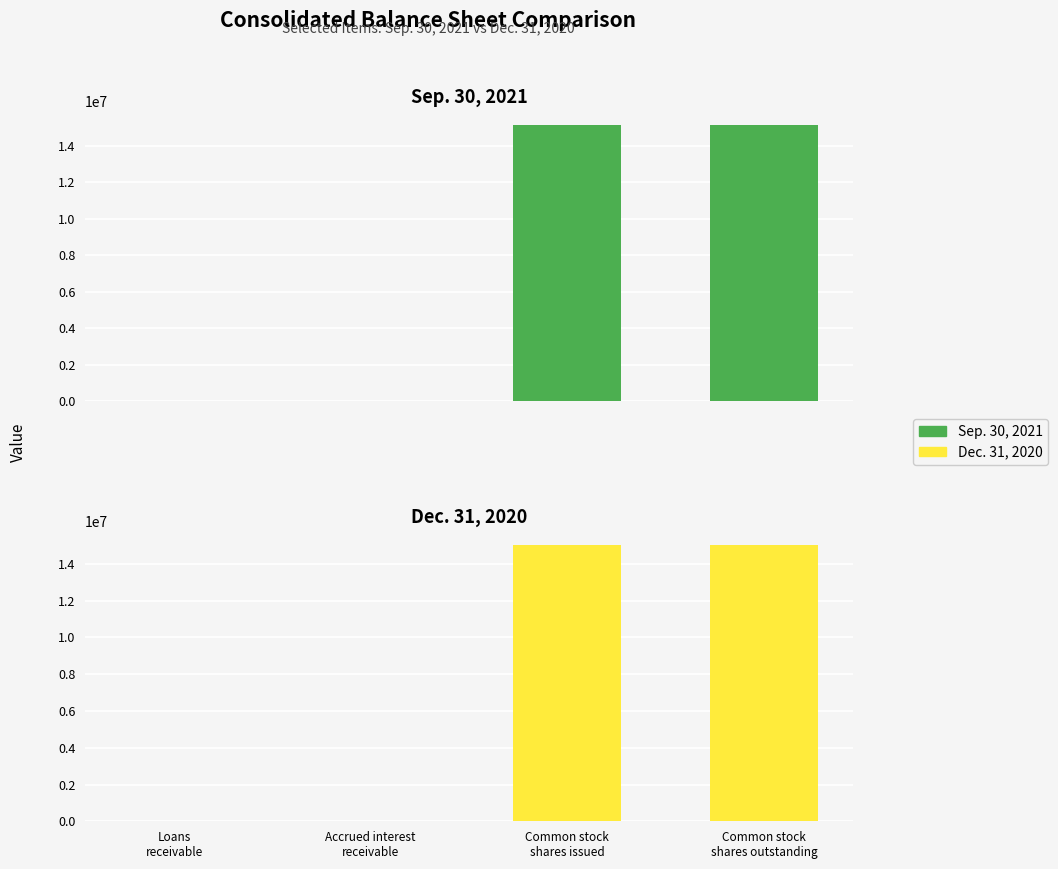

Are the bars grouped side by side (vs. stacked)?

Yes